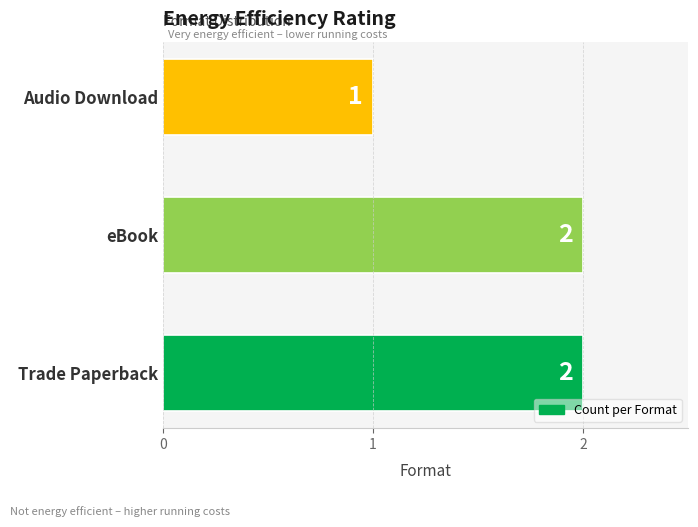

What is the average value?

2